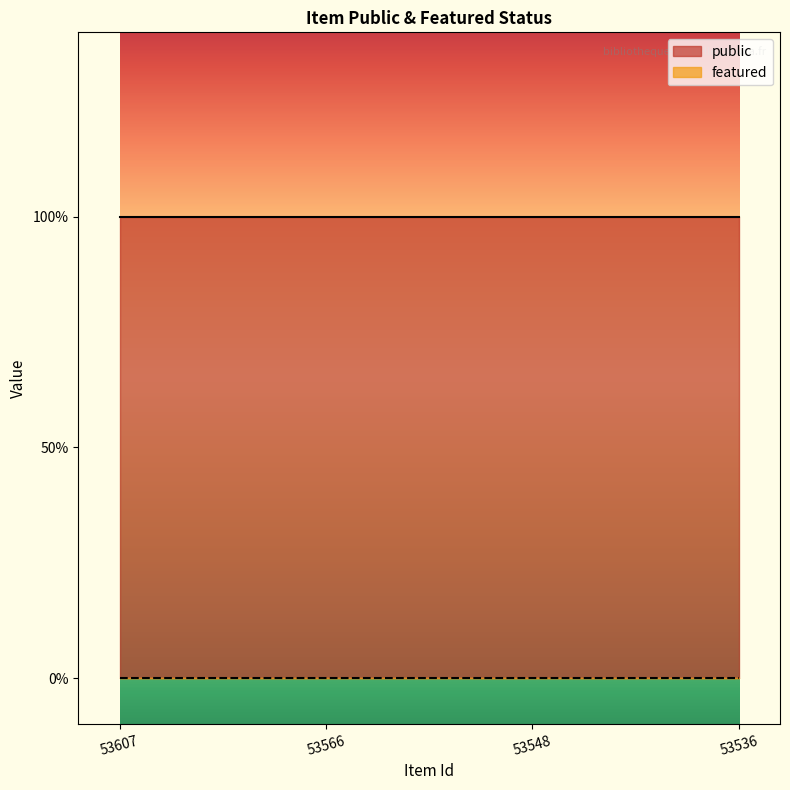

Where is featured nearest to the value 0?

53607